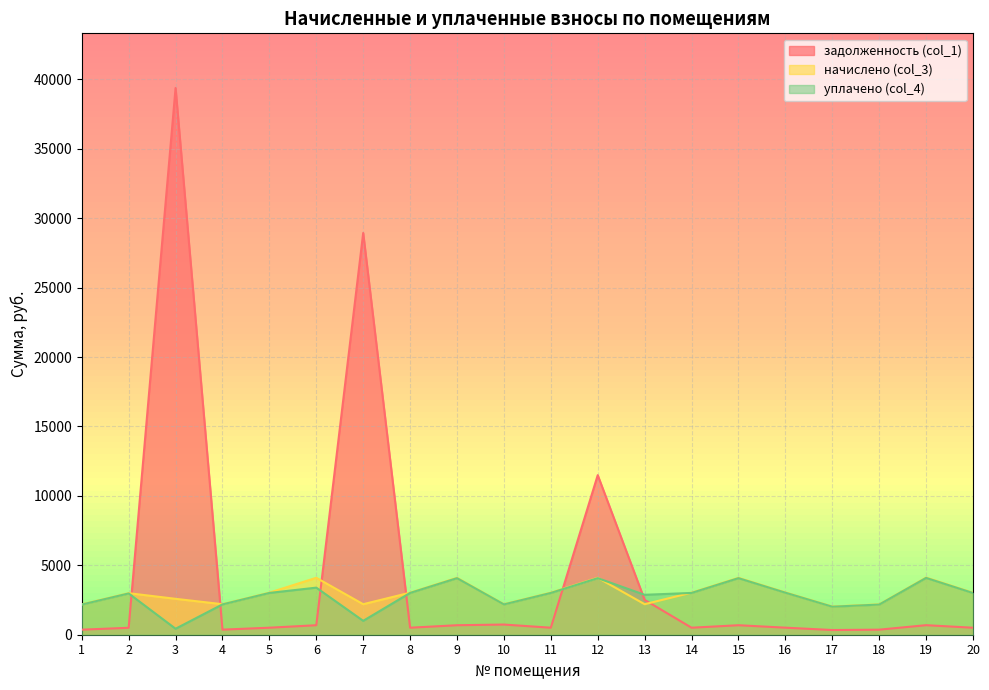

What is the value of the уплачено (col_4) point at the 11th from the left?

3009.6